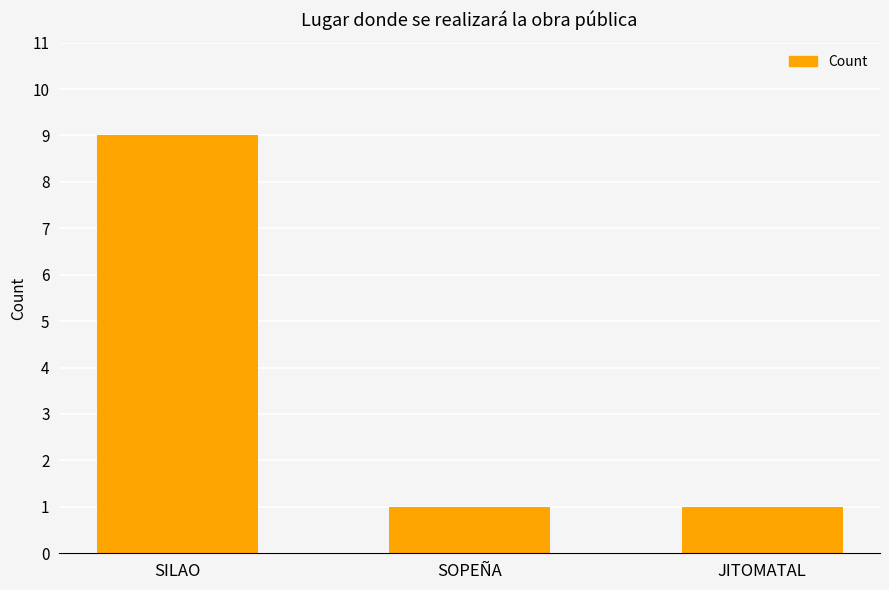

Read the value at JITOMATAL.

1